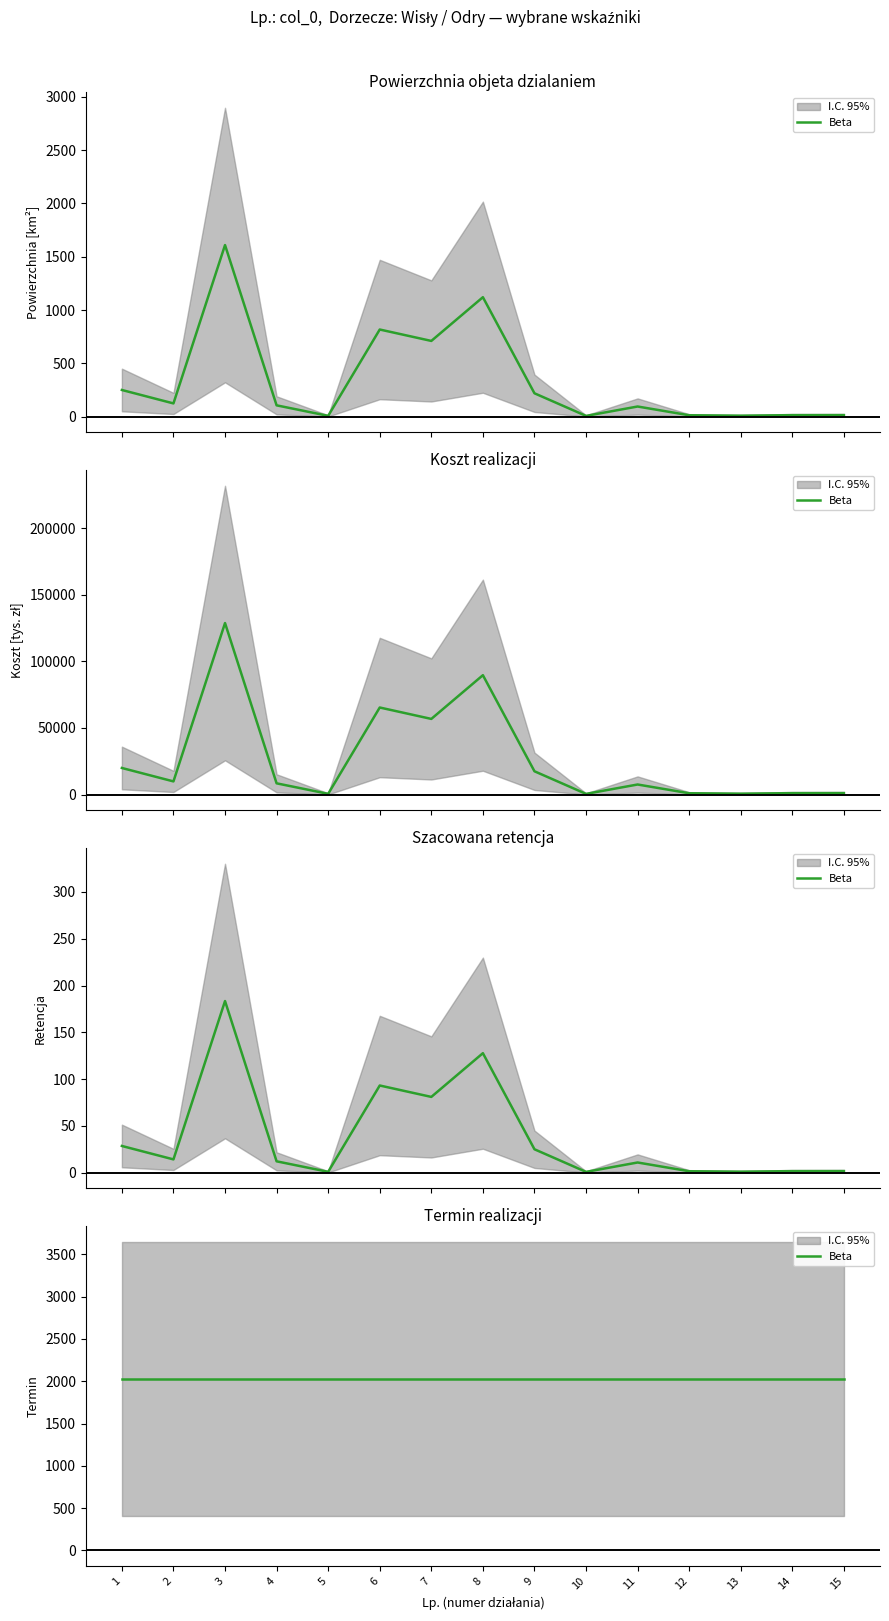

What is the difference between the Powierzchnia [km2] values at 15 and 2?

109.7